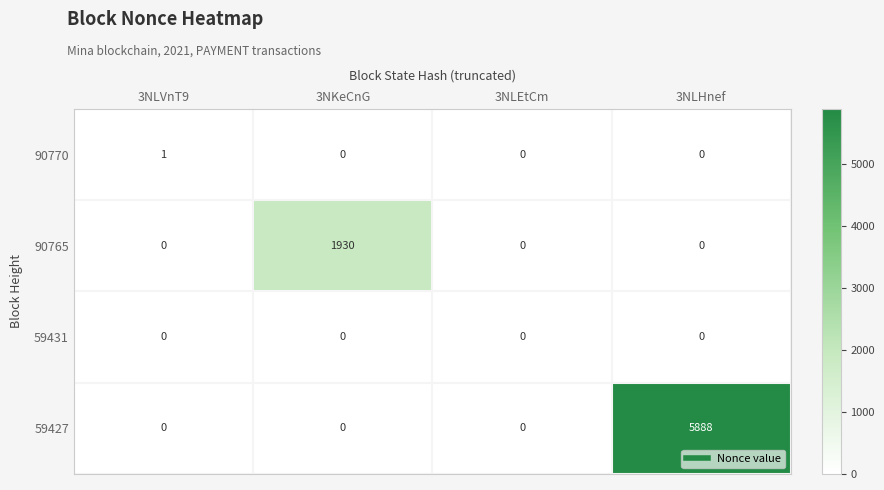

The 90770 series shows 2 at 3NLVnT9. True or false?

False